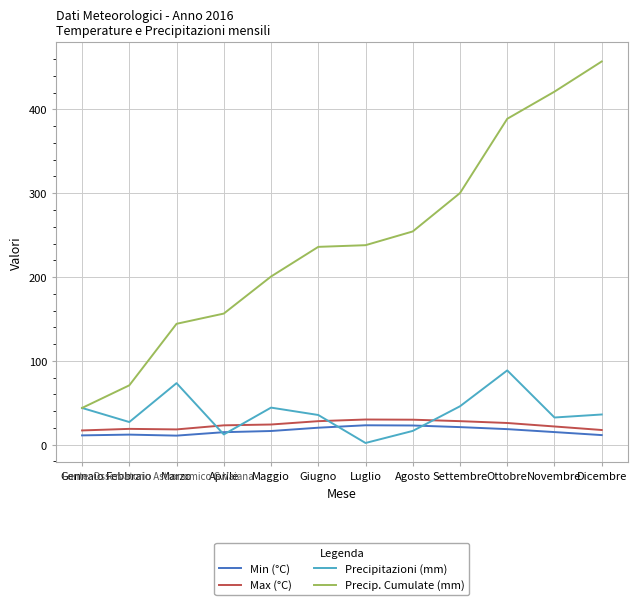

Which series has the widest spread of values?

Precip. Cumulate (mm)